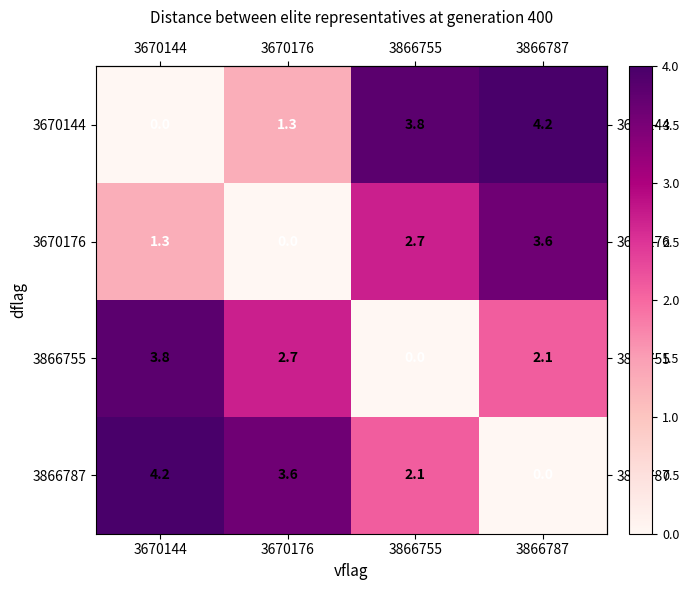

True or false: 3670144 has a value of 0.0 at 3670144.

True